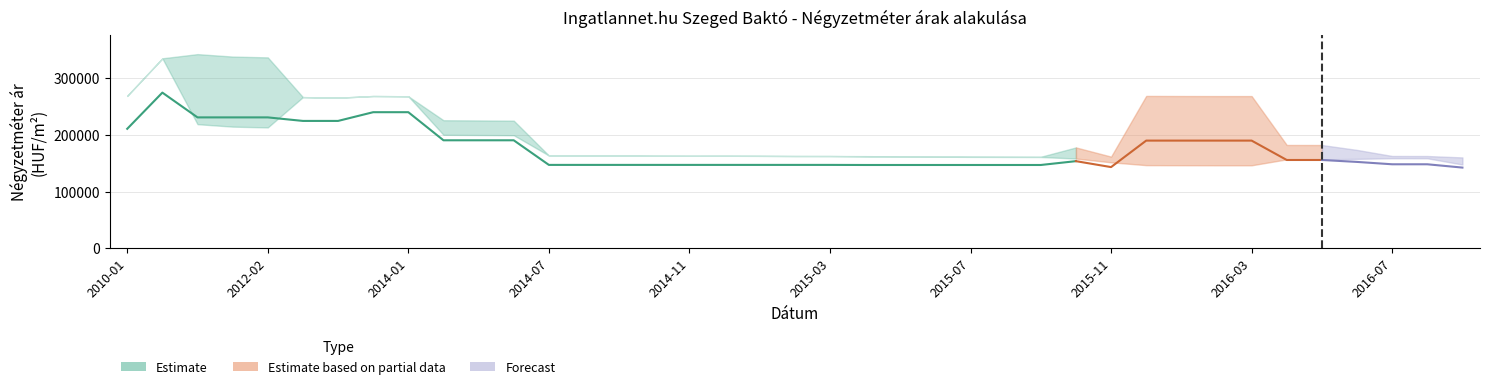

Is the value of Átlagos négyzetméter ár at 2016-06 greater than the value of Szórás alsó határ at 2014-12?

No